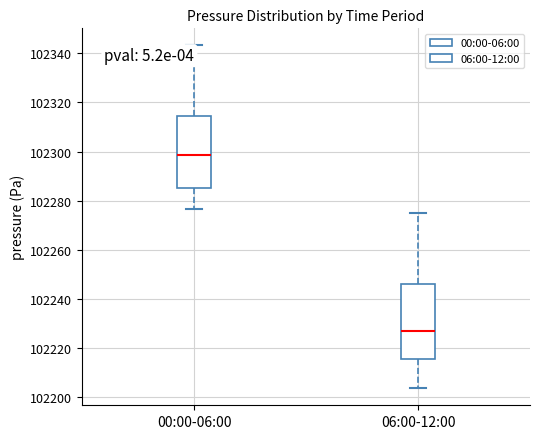

Reading left to right, read every box against the y-axis: the position of its median line, the range the box covers, and the ends of its whiskers. The values are not printed on the chart, so give them approximately, as read against the axis.

00:00-06:00: median 102298, box 102286 to 102314, whiskers 102276 to 102344
06:00-12:00: median 102228, box 102216 to 102246, whiskers 102204 to 102276